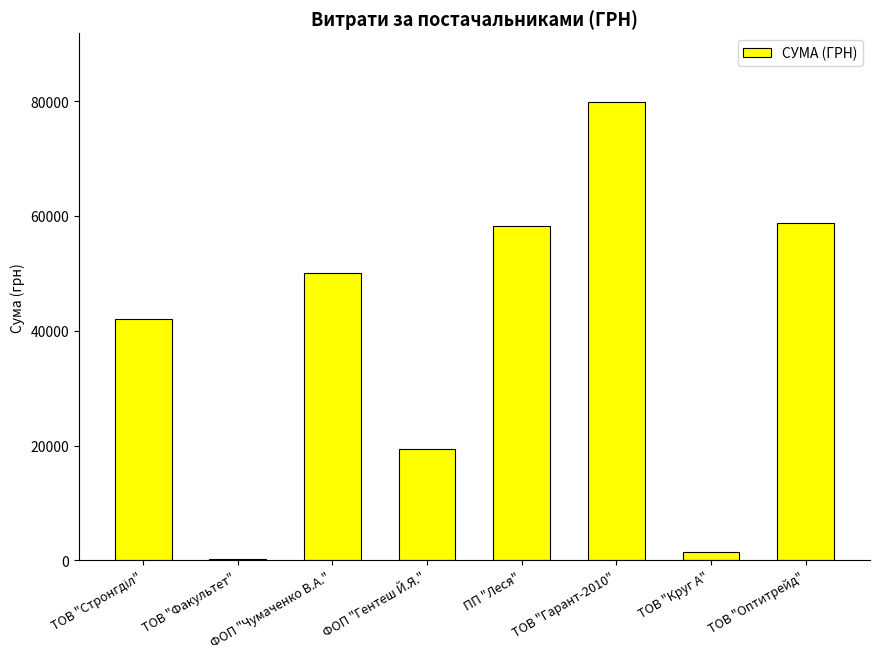

The chart shows a value of 58808.8 at ТОВ "Оптитрейд". True or false?

True